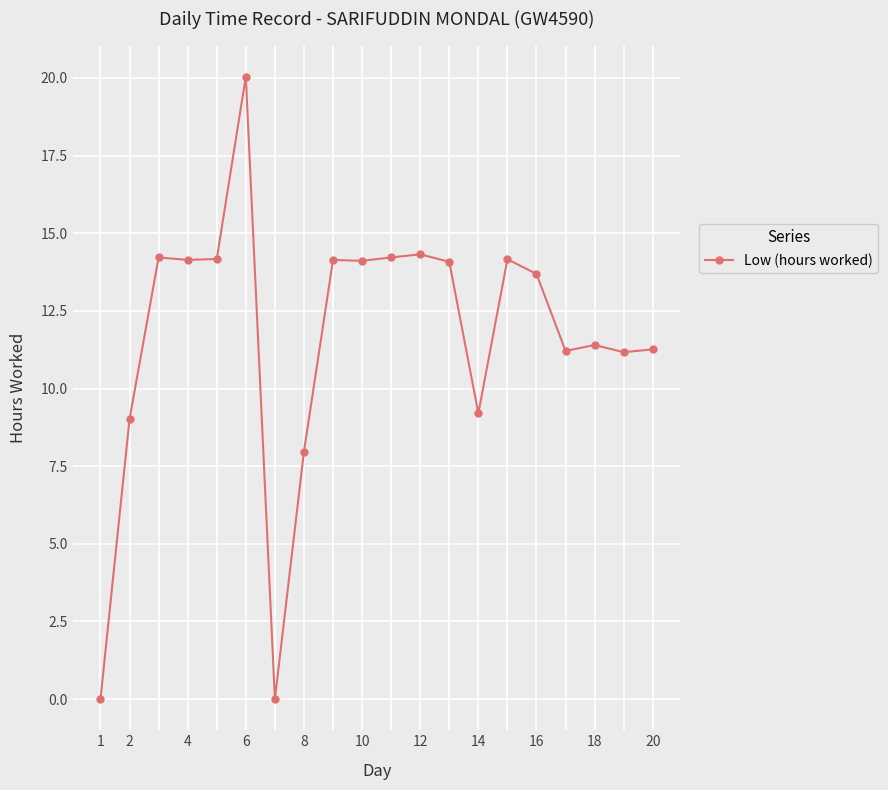

How many values are below 14?

10